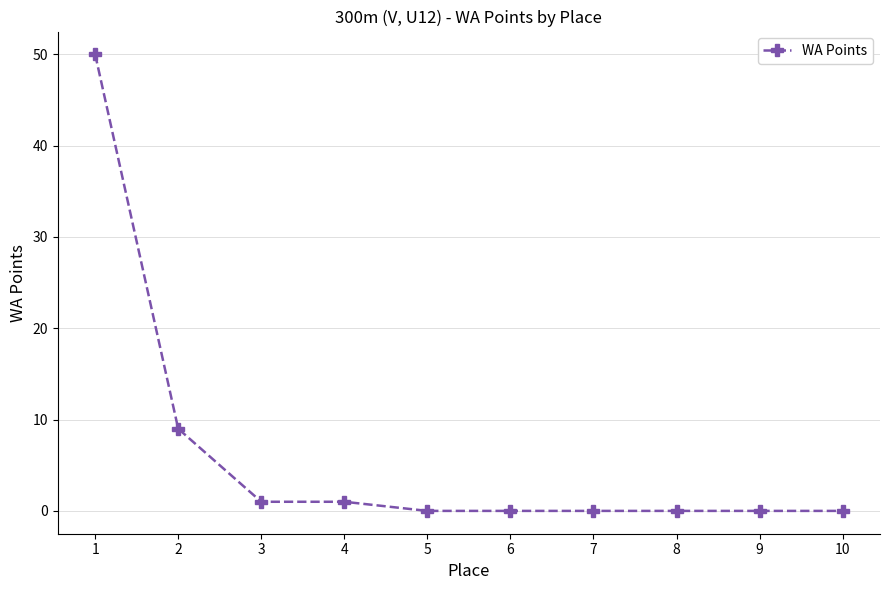

Where is the data nearest to the value 25?

2